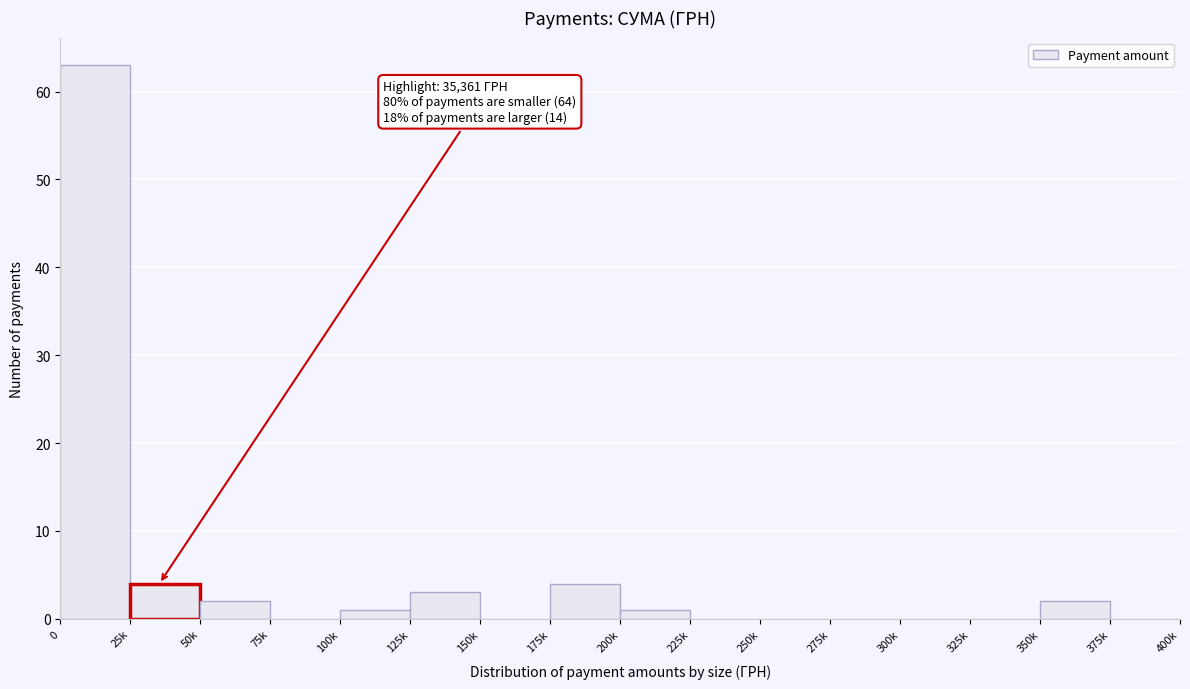

Reading right to left, what are all the values shown in this chart?

375k=0	350k=2	325k=0	300k=0	275k=0	250k=0	225k=0	200k=1	175k=4	150k=0	125k=3	100k=1	75k=0	50k=2	25k=4	0=63